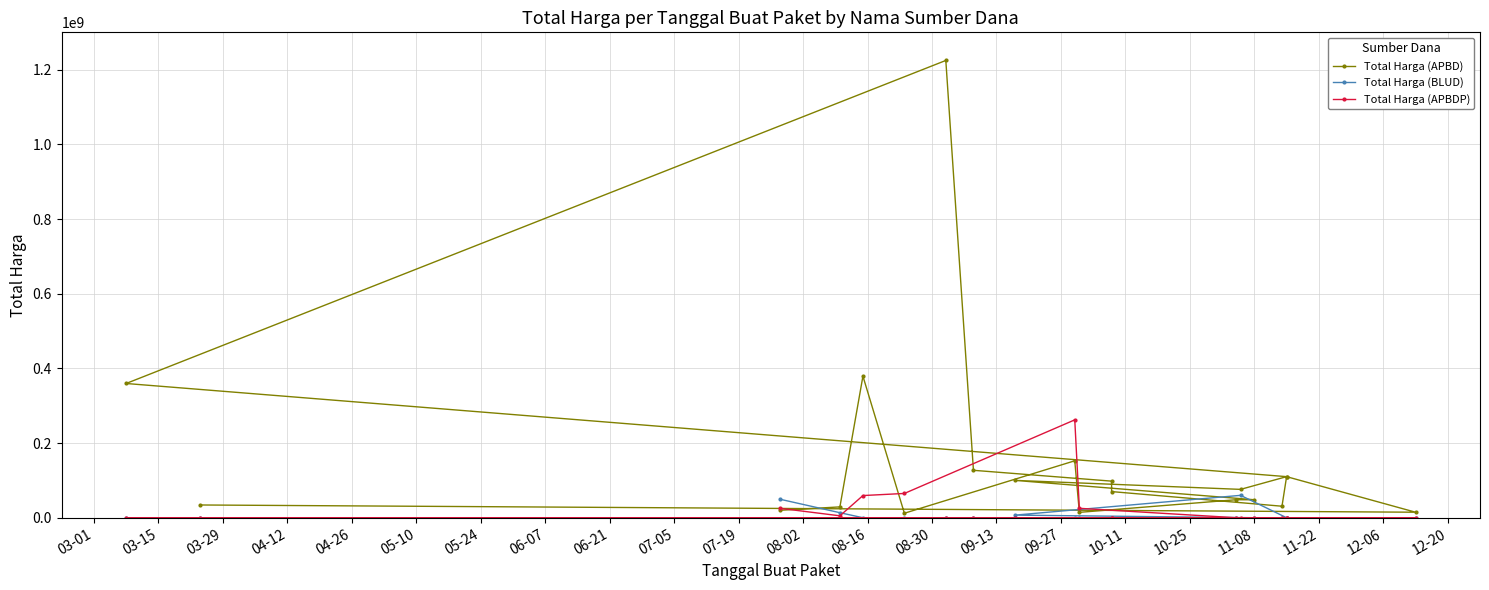

Between 06-21 and 07-05, which series saw the biggest shift?

Total Harga (BLUD)